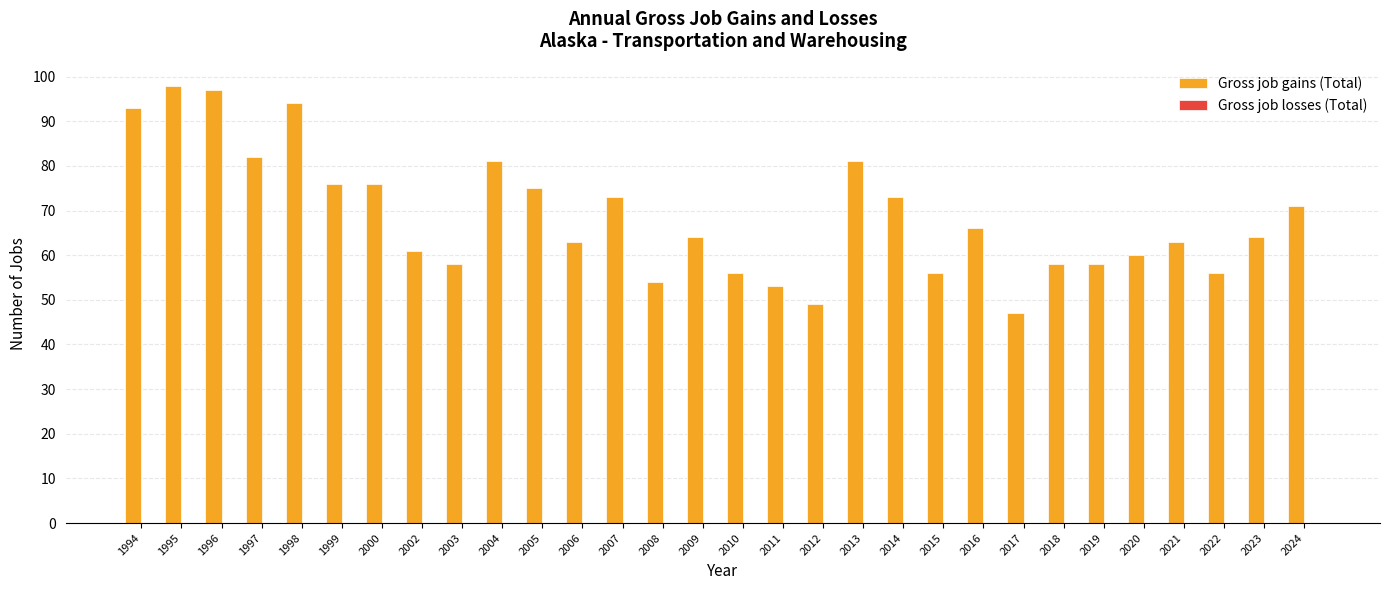

Is it true that the value at 2007 is 73?

True